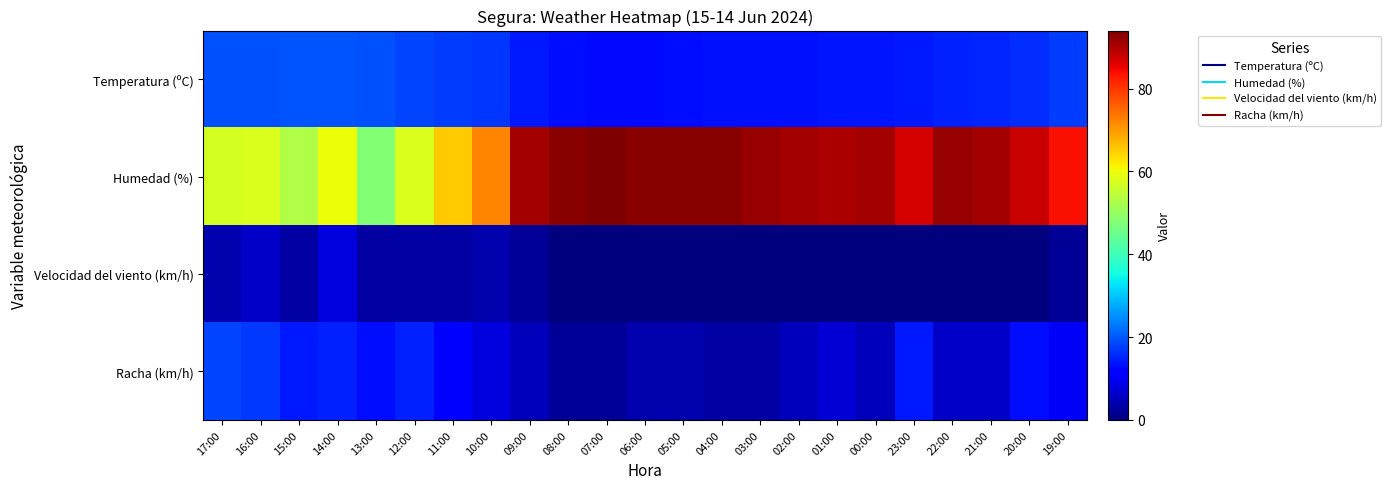

Reading left to right, what are all the values shown in this chart?

Temperatura (ºC): 17:00=19.3	16:00=19.2	15:00=19.6	14:00=19.8	13:00=19.2	12:00=18.3	11:00=17.4	10:00=16.6	09:00=14.2	08:00=13.0	07:00=12.7	06:00=12.8	05:00=13.0	04:00=13.3	03:00=13.3	02:00=13.4	01:00=13.6	00:00=13.7	23:00=14.0	22:00=14.8	21:00=15.2	20:00=15.8	19:00=17.3
Humedad (%): 17:00=57.0	16:00=58.0	15:00=53.0	14:00=60.0	13:00=48.0	12:00=58.0	11:00=65.0	10:00=72.0	09:00=91.0	08:00=93.0	07:00=94.0	06:00=93.0	05:00=93.0	04:00=93.0	03:00=92.0	02:00=91.0	01:00=90.0	00:00=91.0	23:00=87.0	22:00=92.0	21:00=91.0	20:00=88.0	19:00=84.0
Velocidad del viento (km/h): 17:00=4.0	16:00=6.0	15:00=3.0	14:00=8.0	13:00=3.0	12:00=3.0	11:00=3.0	10:00=4.0	09:00=2.0	08:00=0.0	07:00=0.0	06:00=0.0	05:00=0.0	04:00=0.0	03:00=0.0	02:00=0.0	01:00=0.0	00:00=0.0	23:00=0.0	22:00=0.0	21:00=0.0	20:00=0.0	19:00=2.0
Racha (km/h): 17:00=18.0	16:00=17.0	15:00=14.0	14:00=15.0	13:00=13.0	12:00=15.0	11:00=11.0	10:00=8.0	09:00=5.0	08:00=2.0	07:00=2.0	06:00=4.0	05:00=4.0	04:00=3.0	03:00=3.0	02:00=5.0	01:00=7.0	00:00=5.0	23:00=14.0	22:00=6.0	21:00=6.0	20:00=13.0	19:00=10.0